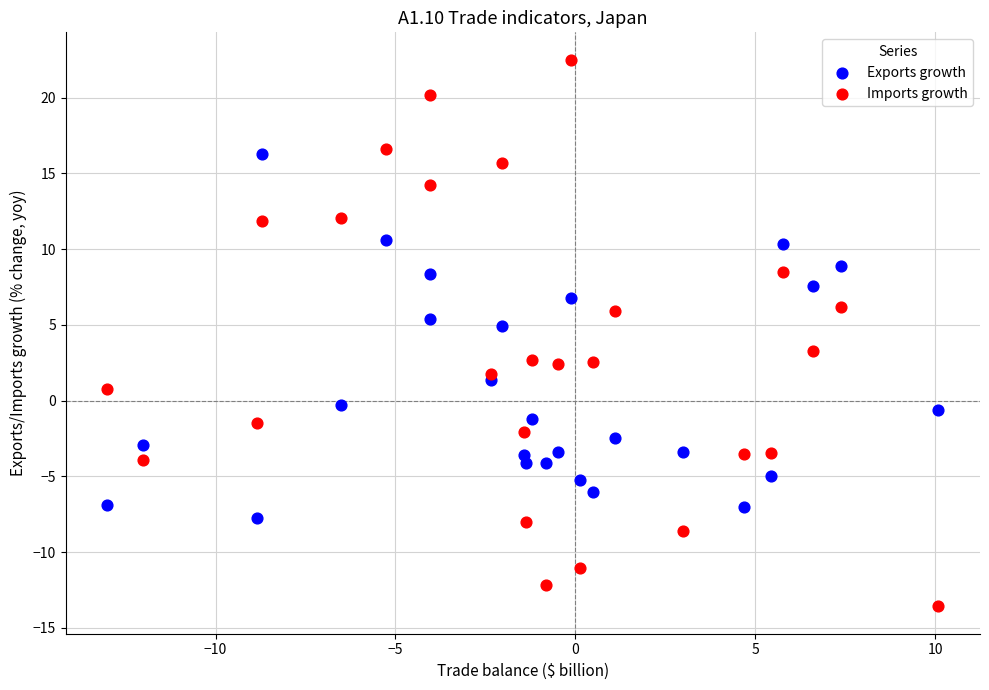

Which series has the widest spread of Y values?

Imports growth